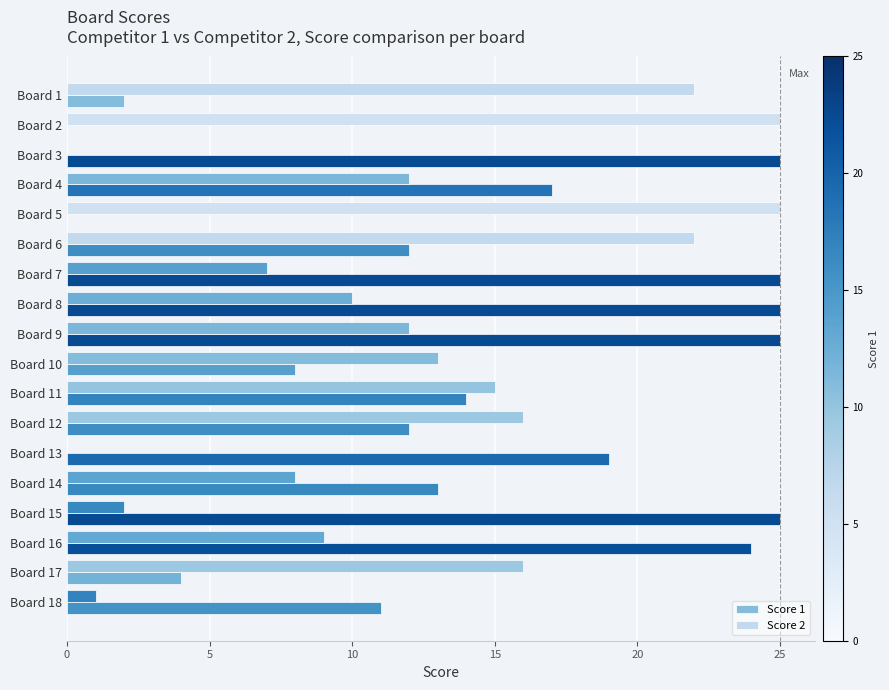

Rank the series by their average value, from highest to lowest.

Score 1, Score 2